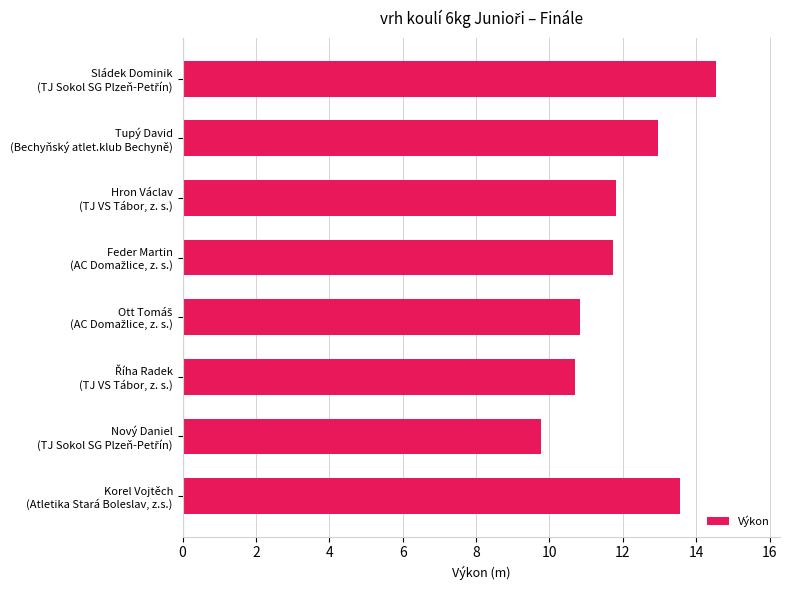

What is the smallest value displayed?

9.8